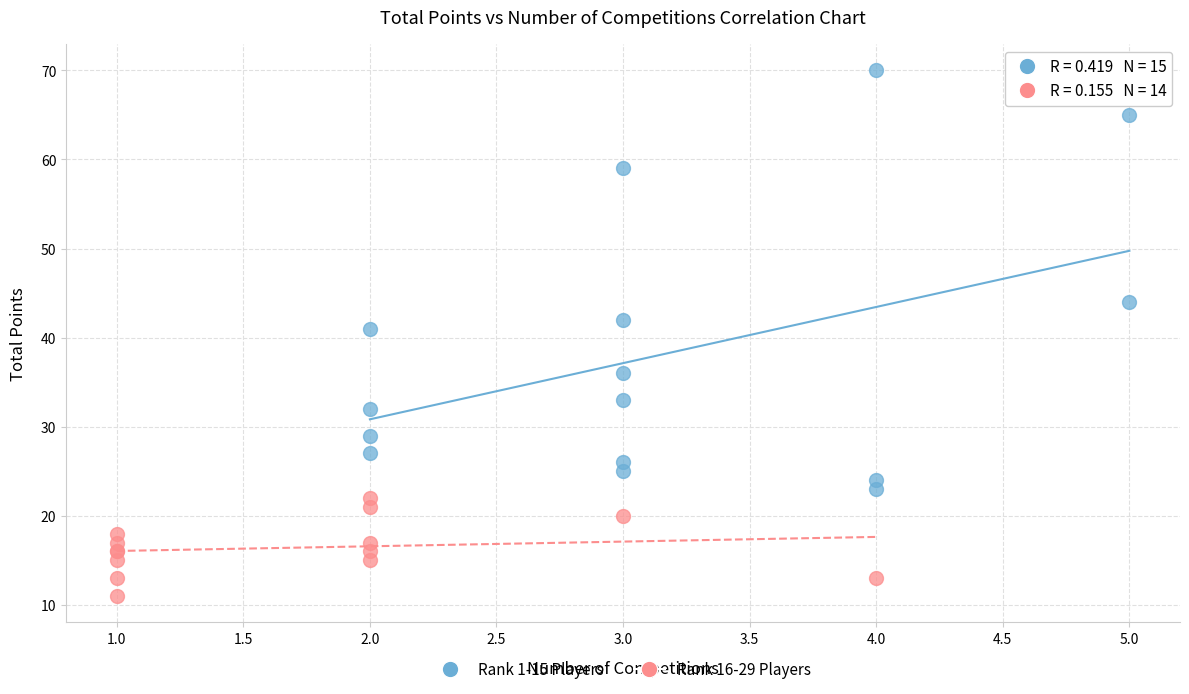

Which series reaches the minimum Y coordinate?

Rank 16-29 Players